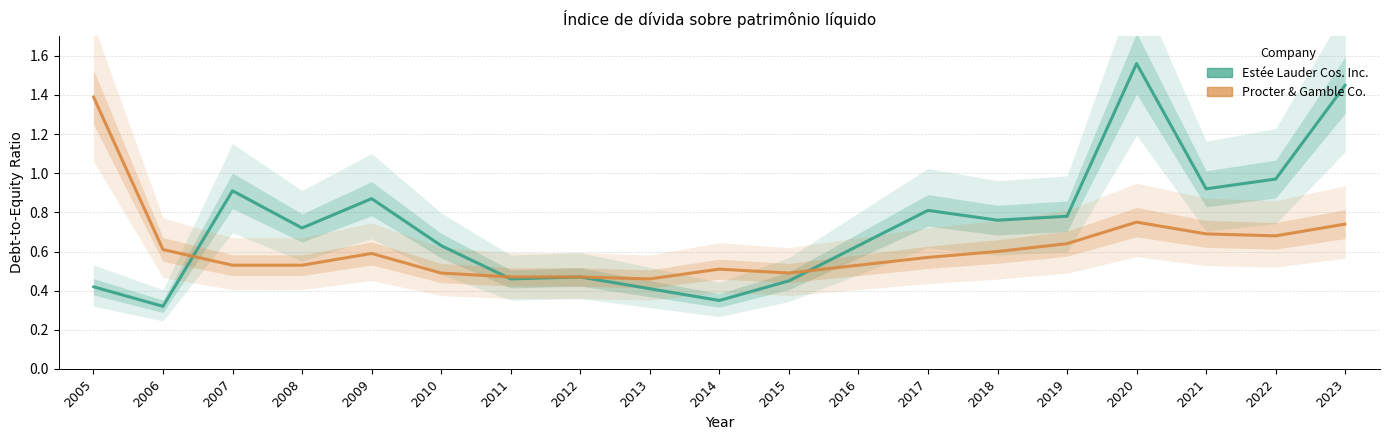

Rank the series by their maximum value, from lowest to highest.

Procter & Gamble Co., Estée Lauder Cos. Inc.